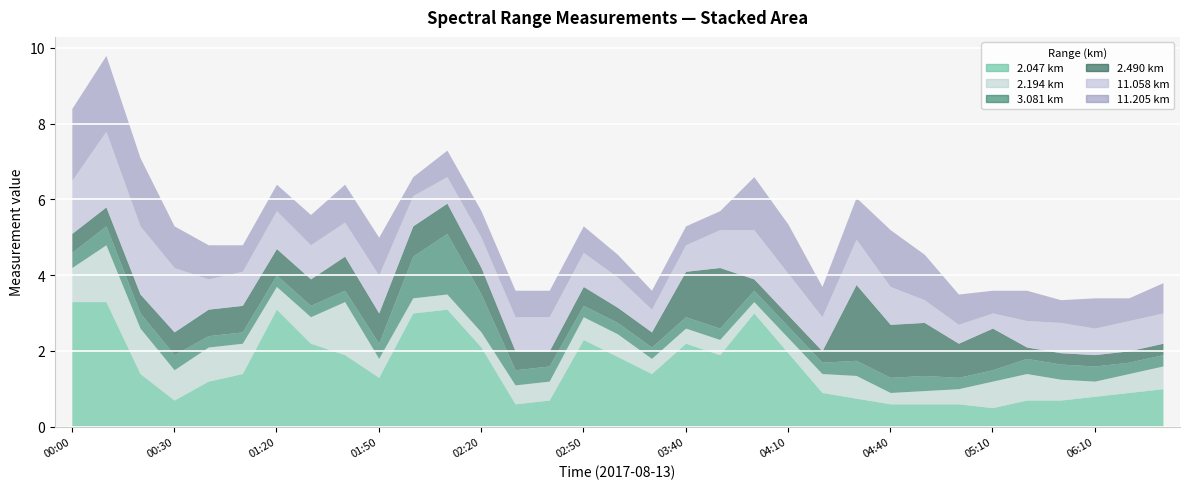

Where do 11.205 and 3.081 first cross each other?

2017/08/13 01:50 and 2017/08/13 02:00